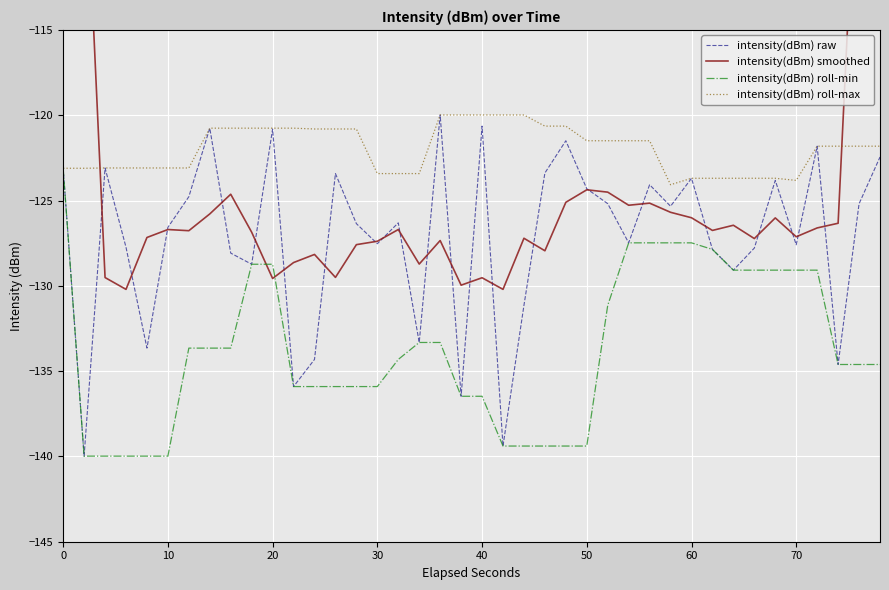

What is the lowest value of the intensity(dBm) roll-max series?

-124.1